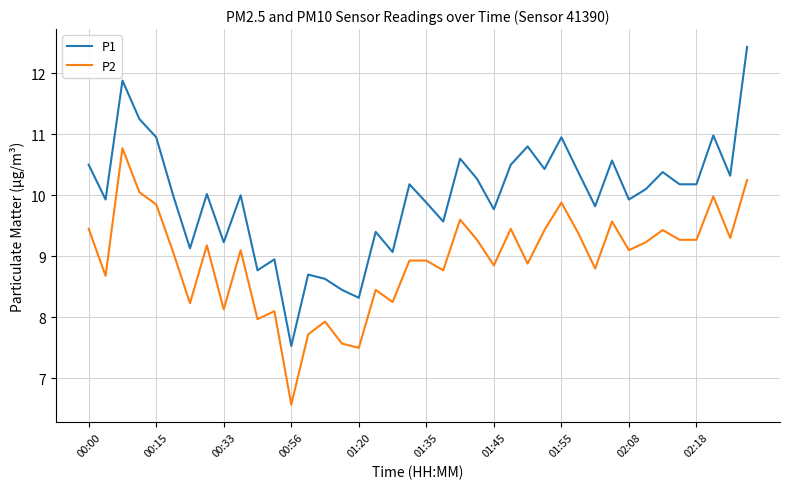

Which series has the widest spread of values?

P1